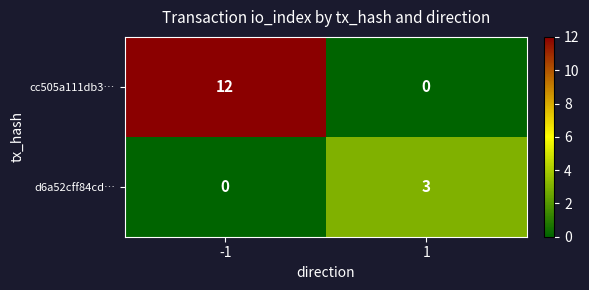

What is the maximum value shown in the chart?

12